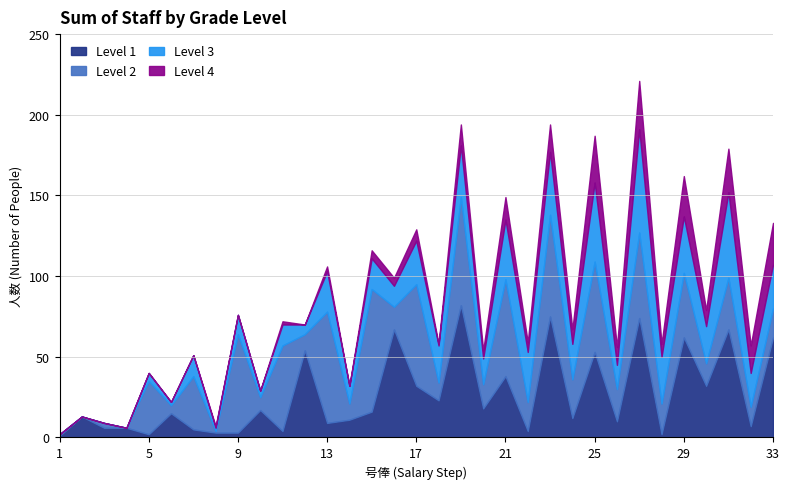

At which label does col_1 reach its minimum?

1